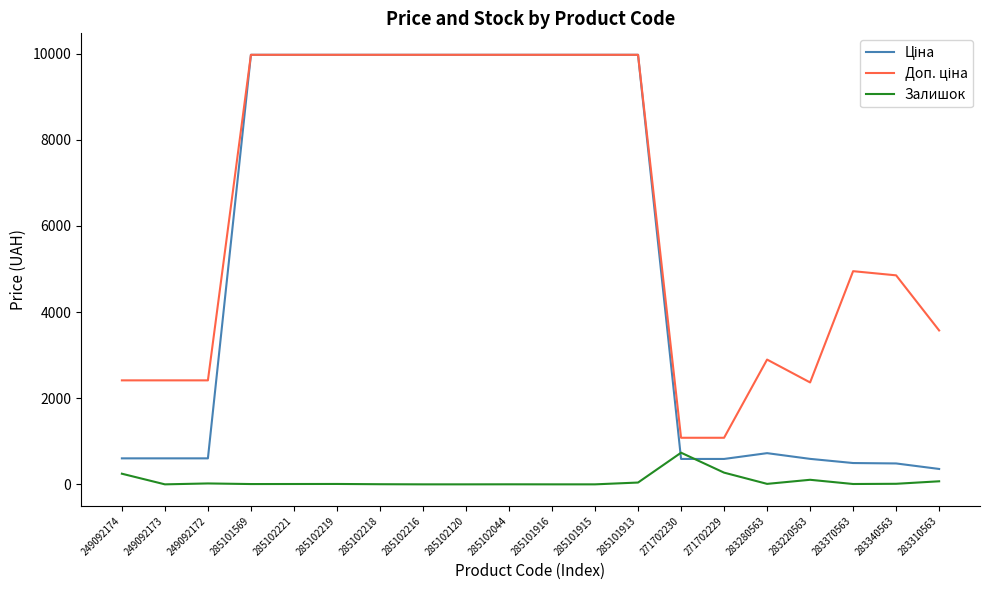

What is the difference between the Залишок values at 283340563 and 249092172?

8.0